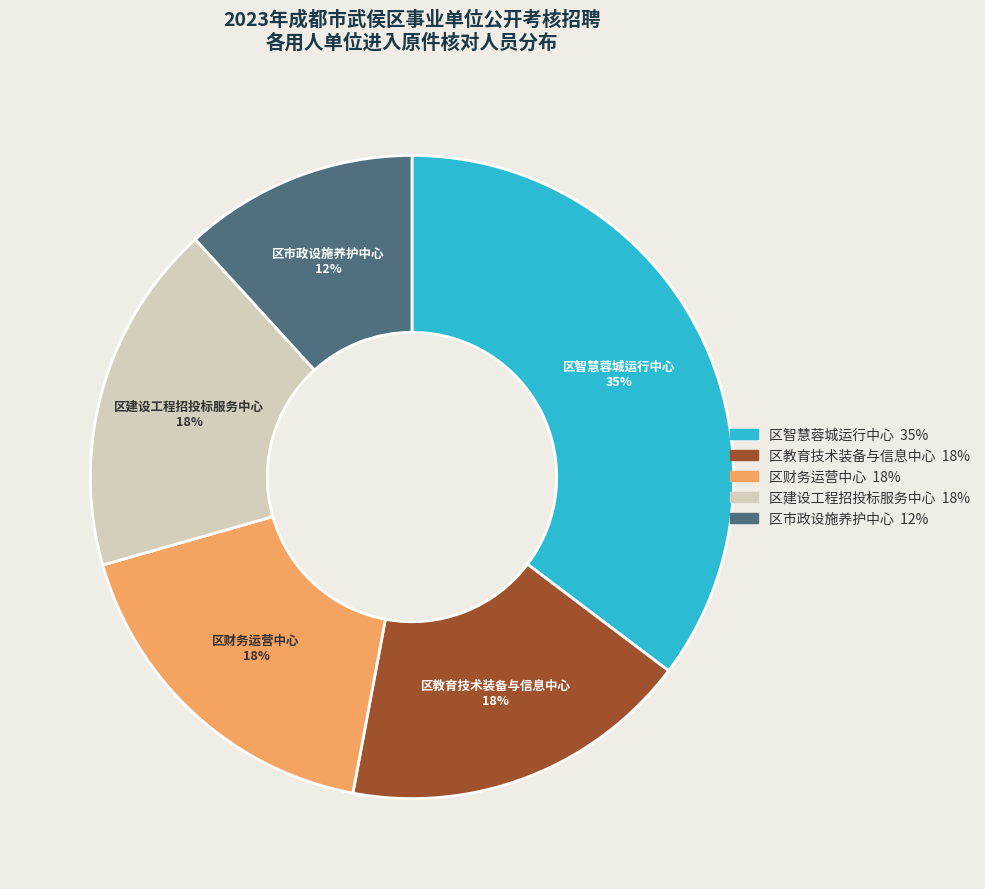

Is it true that 区教育技术装备与信息中心 is 18% of the pie?

True